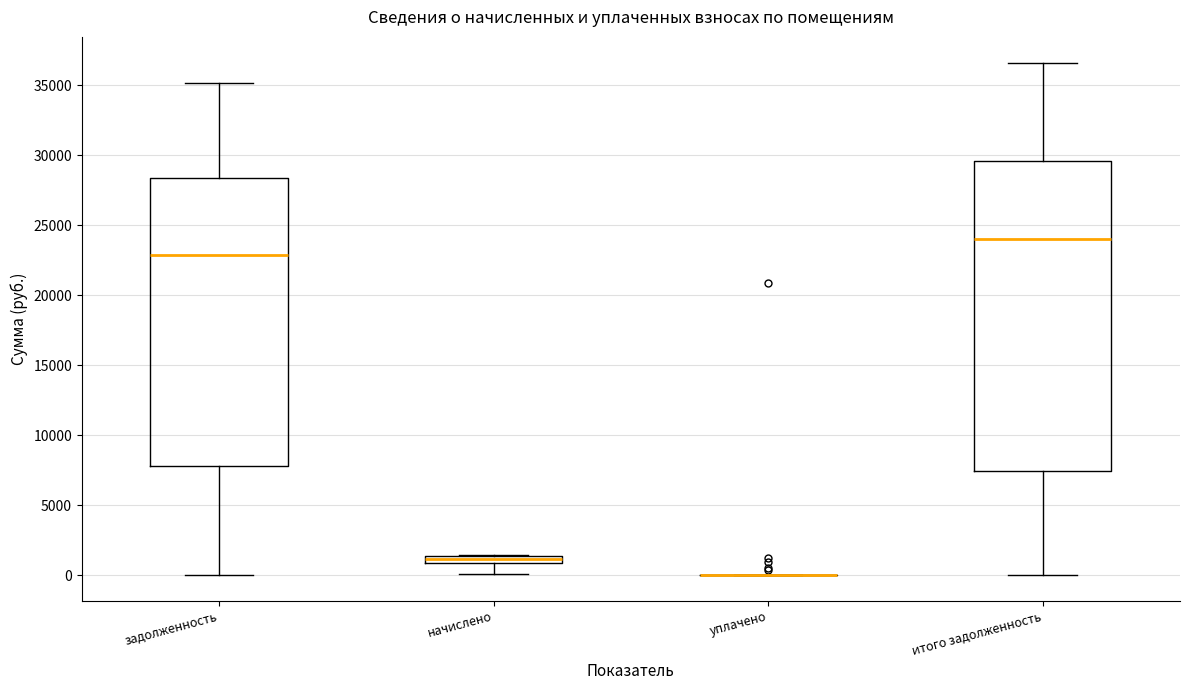

Where is the upper edge of the box for начислено on the y-axis? The values are not printed on the chart, so give them approximately, as read against the axis.

1500